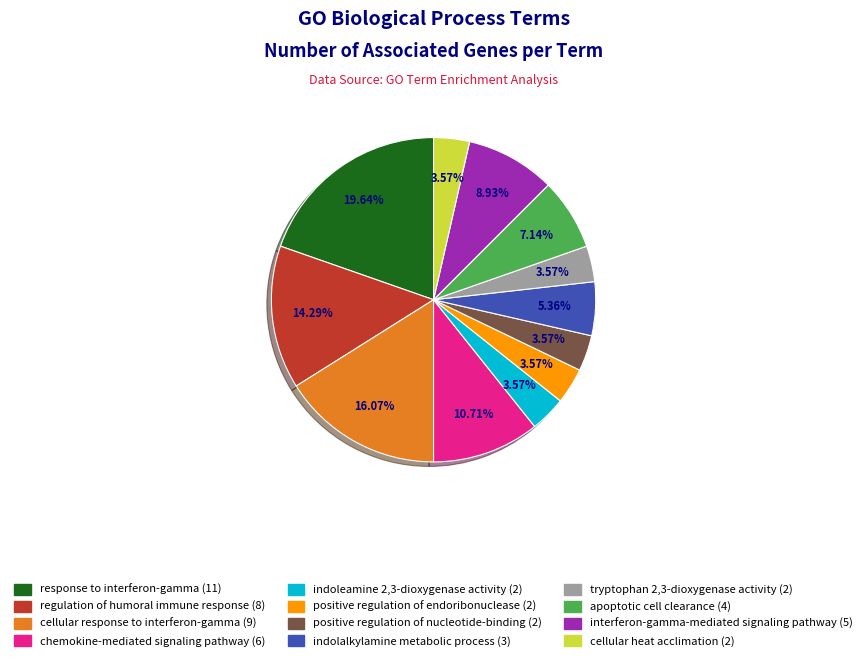

What is the ratio of the value at regulation of humoral immune response to the value at tryptophan 2,3-dioxygenase activity?

4.0